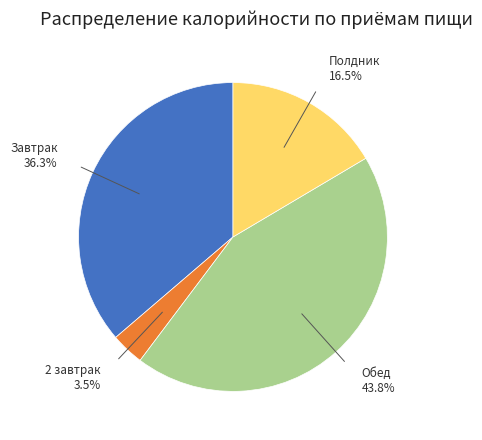

Is there a majority slice in this chart?

No